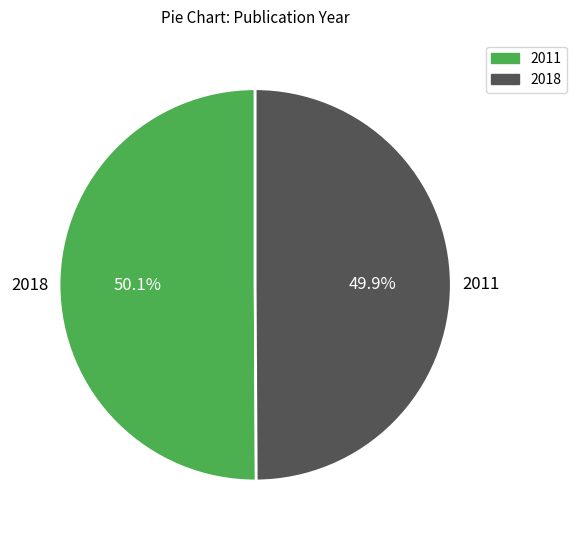

Is there a majority slice in this chart?

Yes